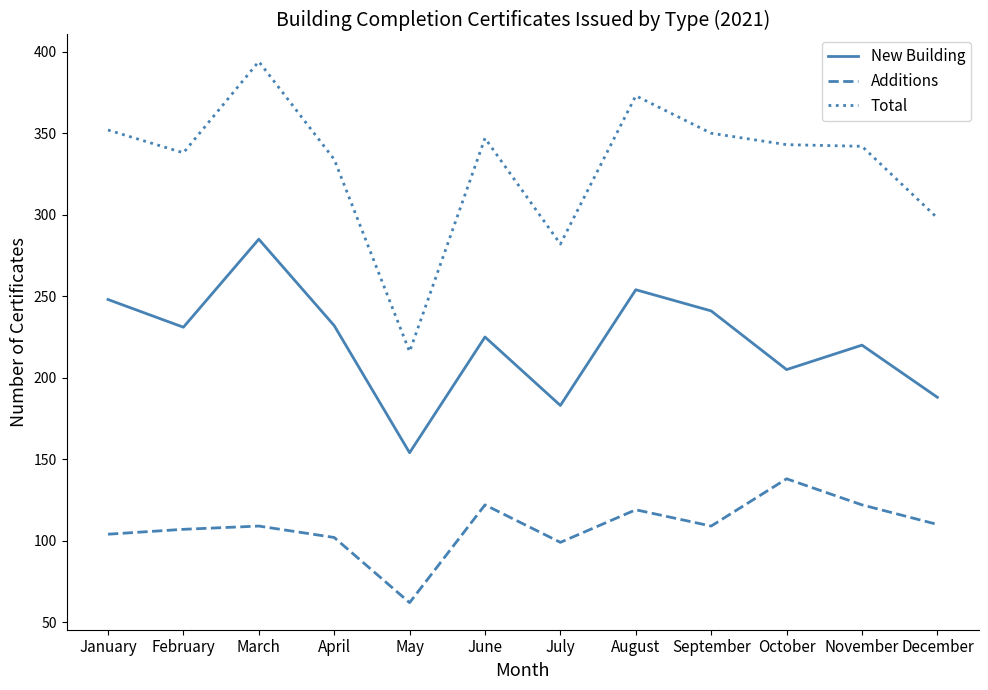

What are all the series names shown in the legend?

New Building, Additions, Total